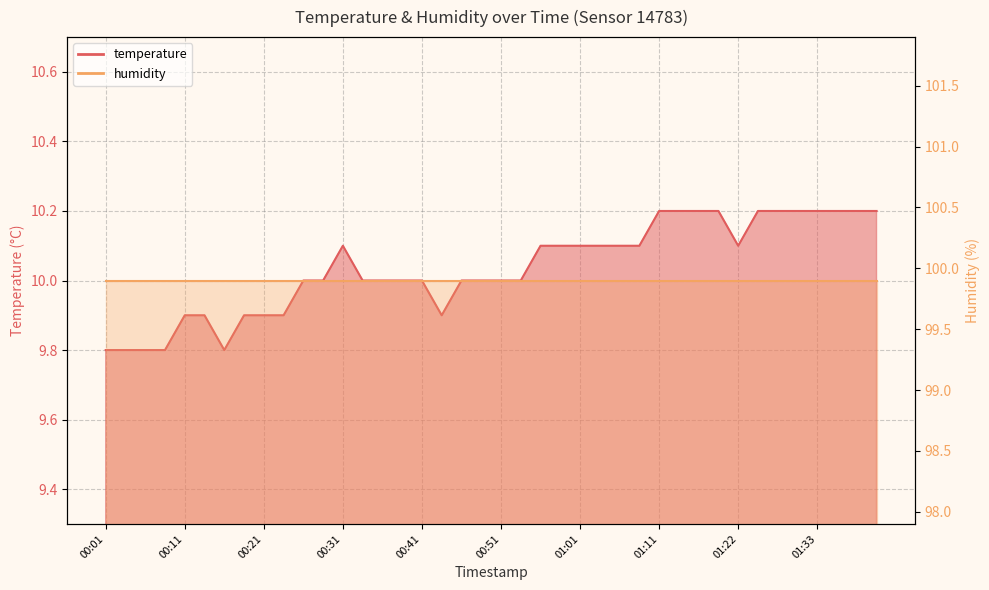

Reading left to right, transcribe all the data shown in this chart.

9.8	9.8	9.8	9.8	9.9	9.9	9.8	9.9	9.9	9.9	10.0	10.0	10.1	10.0	10.0	10.0	10.0	9.9	10.0	10.0	10.0	10.0	10.1	10.1	10.1	10.1	10.1	10.1	10.2	10.2	10.2	10.2	10.1	10.2	10.2	10.2	10.2	10.2	10.2	10.2